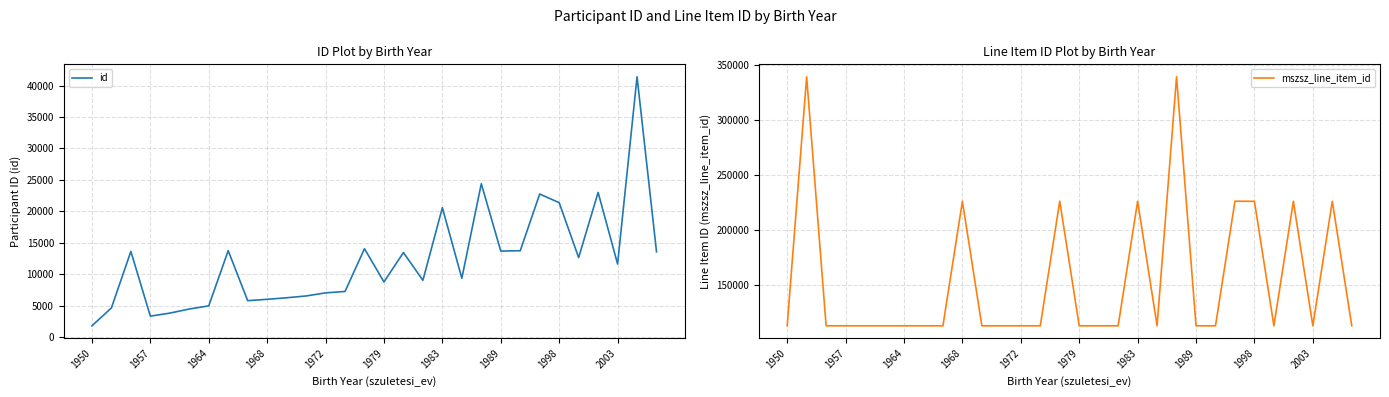

What is the difference between the maximum and minimum values in the id series?

39604